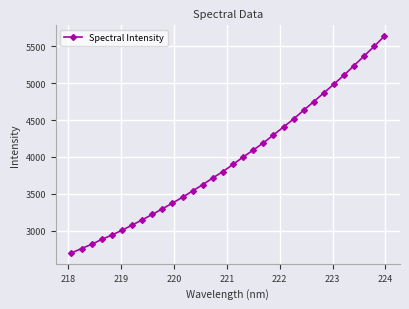

What is the minimum value shown in the chart?

2695.4